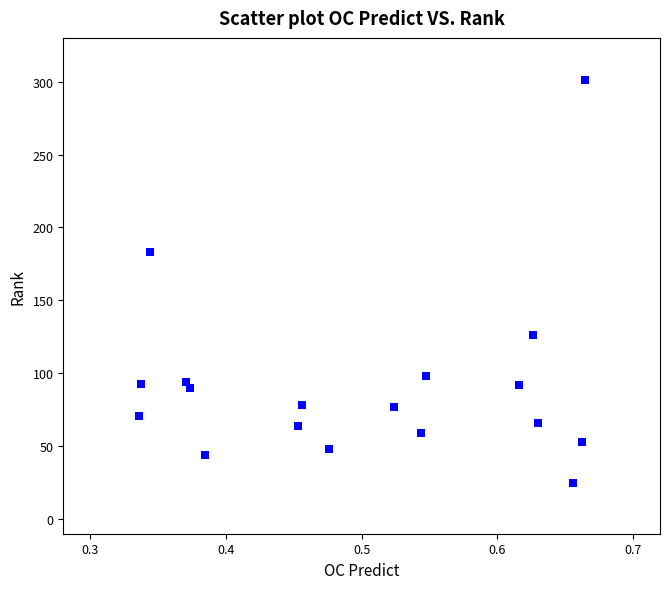

What Y value in the scatter plot is closest to 163?

183